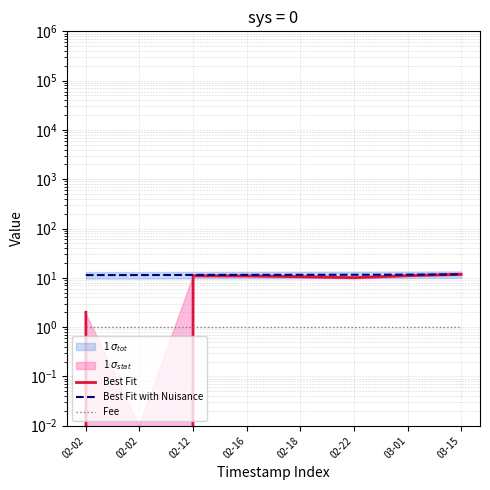

Reading left to right, what are all the values shown in this chart?

Best Fit: 2.0	0.0	11.0	10.9	10.5	10.0	11.1	11.7
Best Fit with Nuisance: 11.4	11.4	11.5	11.5	11.5	11.5	11.6	11.7
Fee: 1.0	1.0	1.0	1.0	1.0	1.0	1.0	1.0